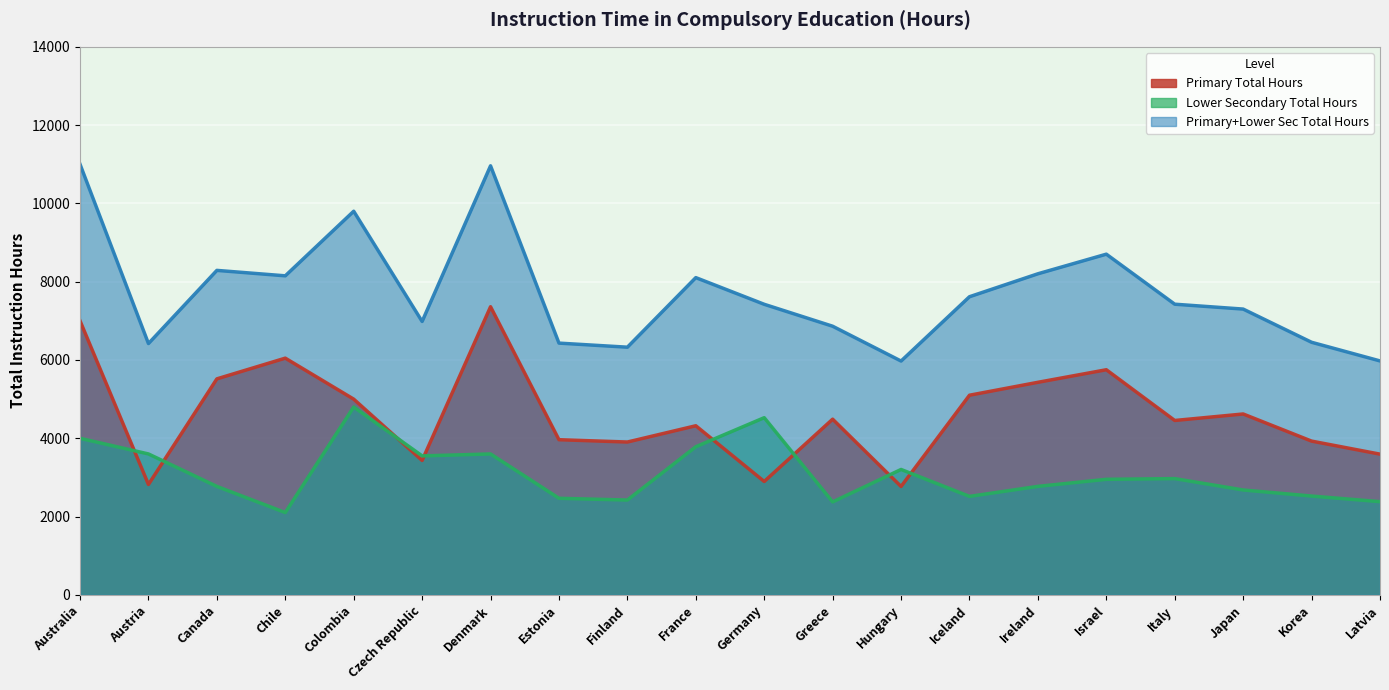

In Lower Secondary Total Hours, how many points are lower than both neighbors (excluding endpoints)?

5